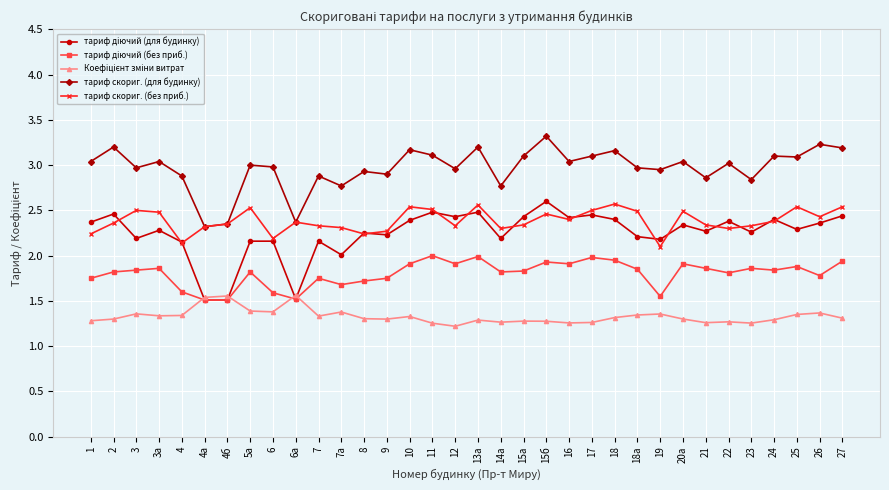

What is the spread (max minus min) of values at 20а?

1.7